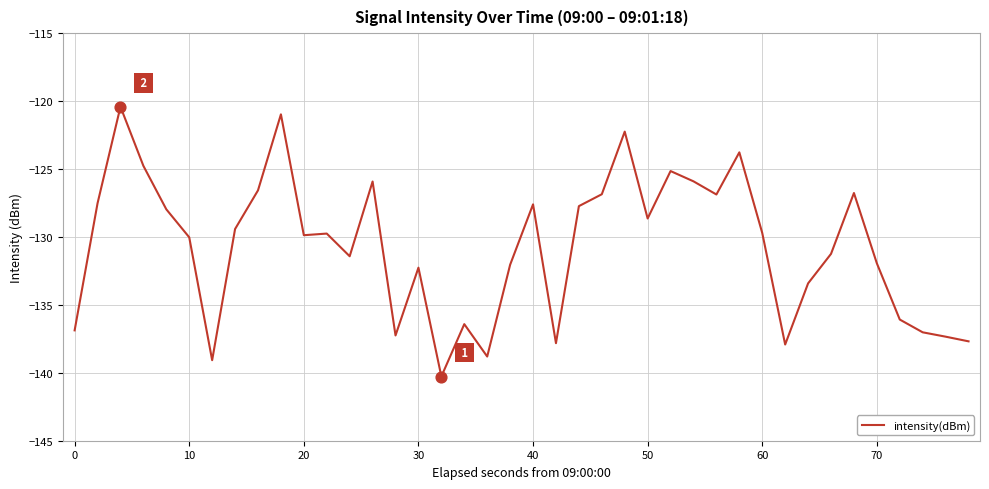

What is the greatest value displayed?

-120.4